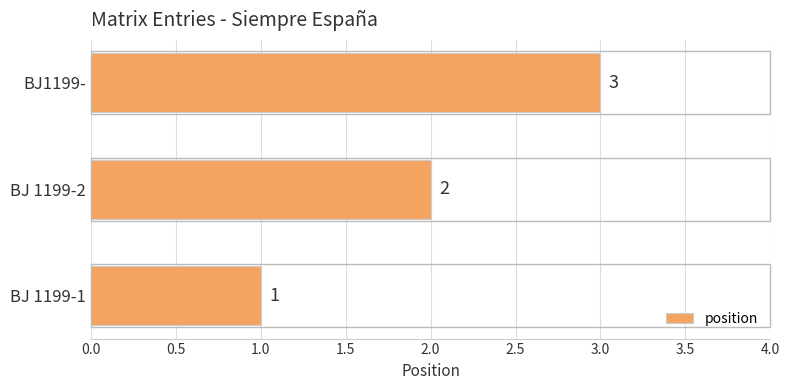

Are the bars horizontal?

Yes